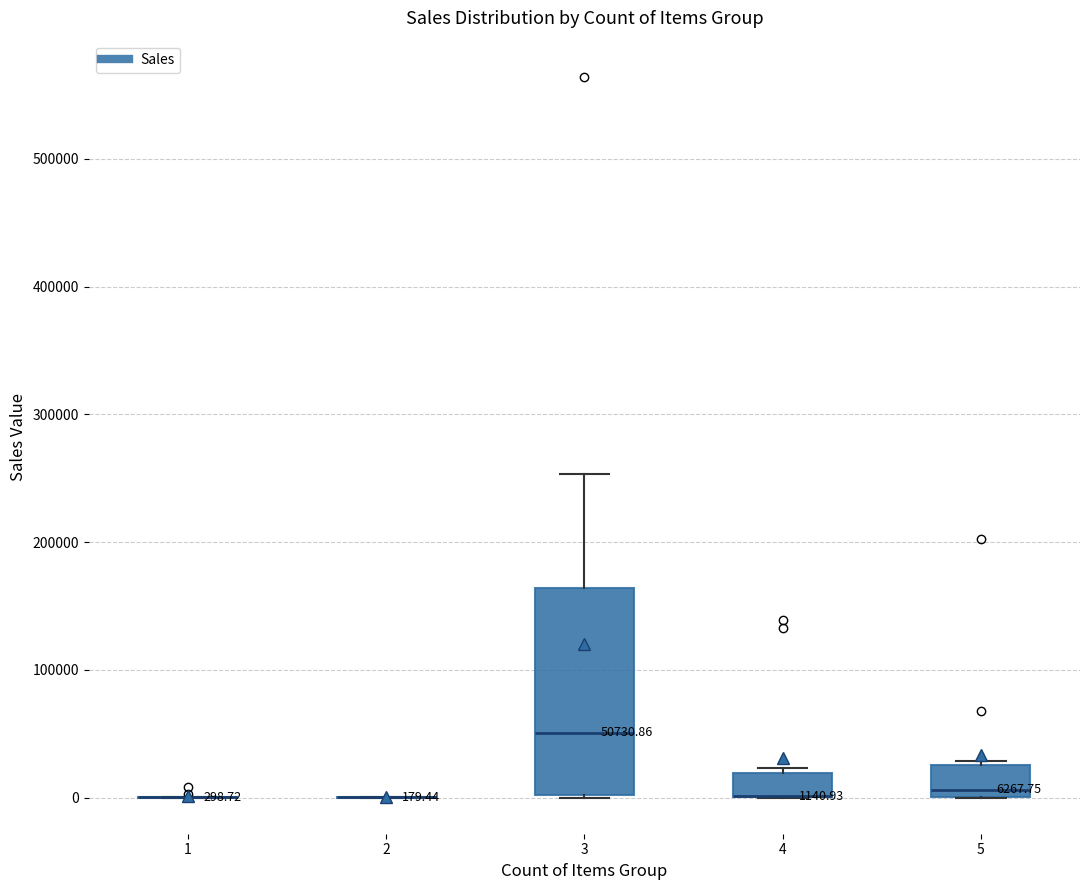

Which box is the tallest, from its lower edge to its upper edge?

3